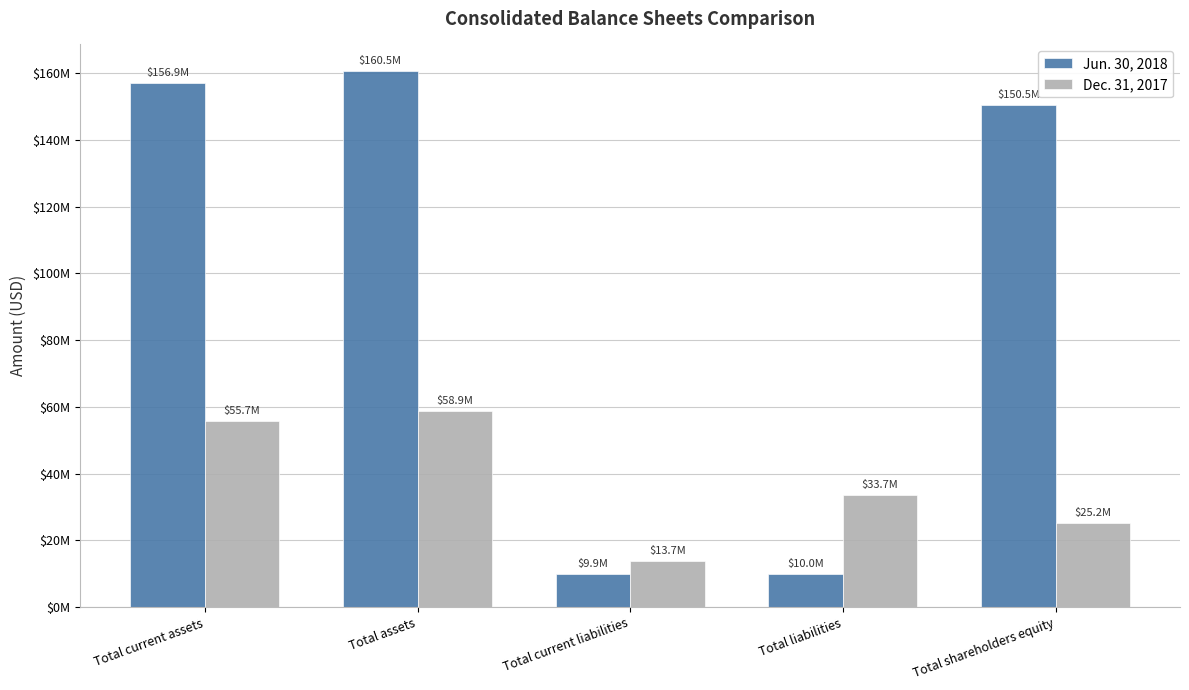

What are all the series names shown in the legend?

Jun. 30, 2018, Dec. 31, 2017